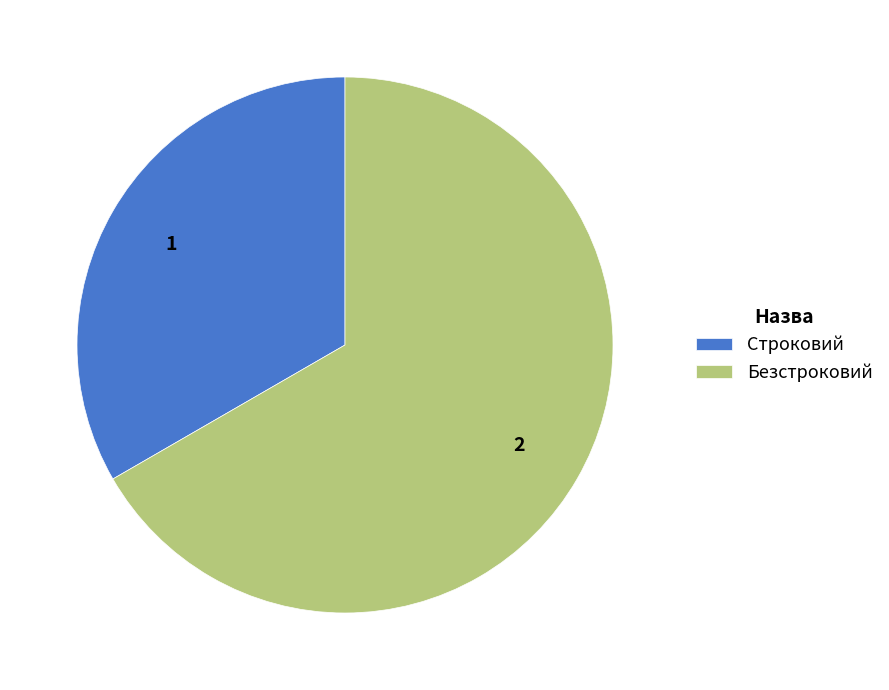

Which slice represents more than half of the pie?

Безстроковий